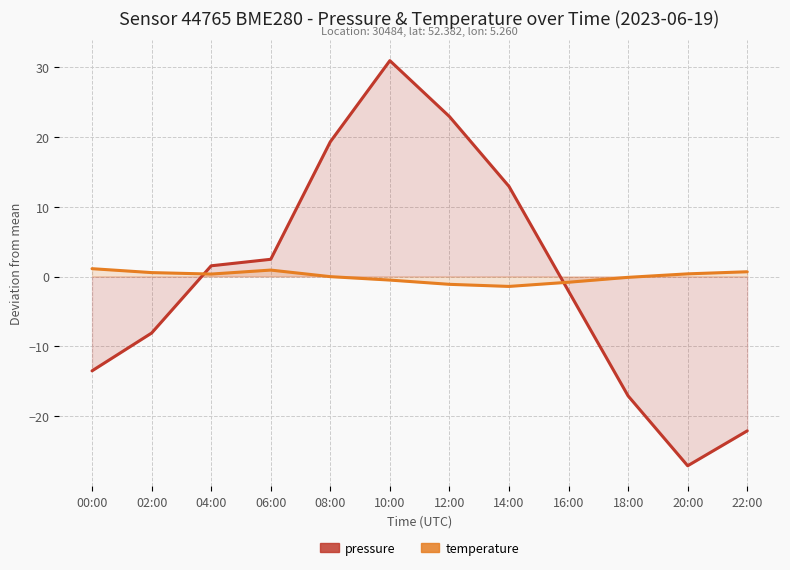

What is the maximum value shown in the chart?

30.9